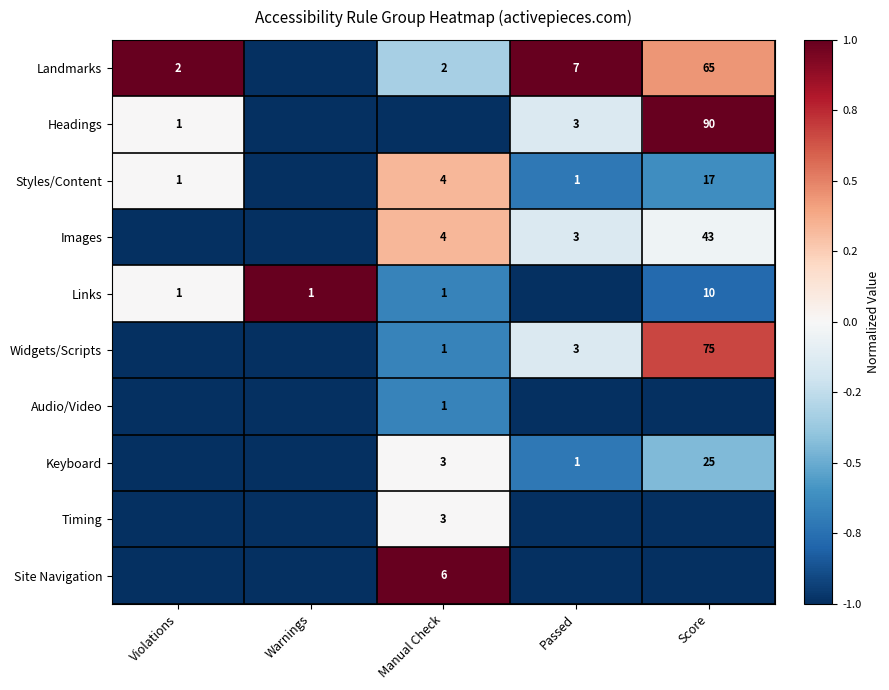

What is the sum of the Landmarks values at Score and Manual Check?

67